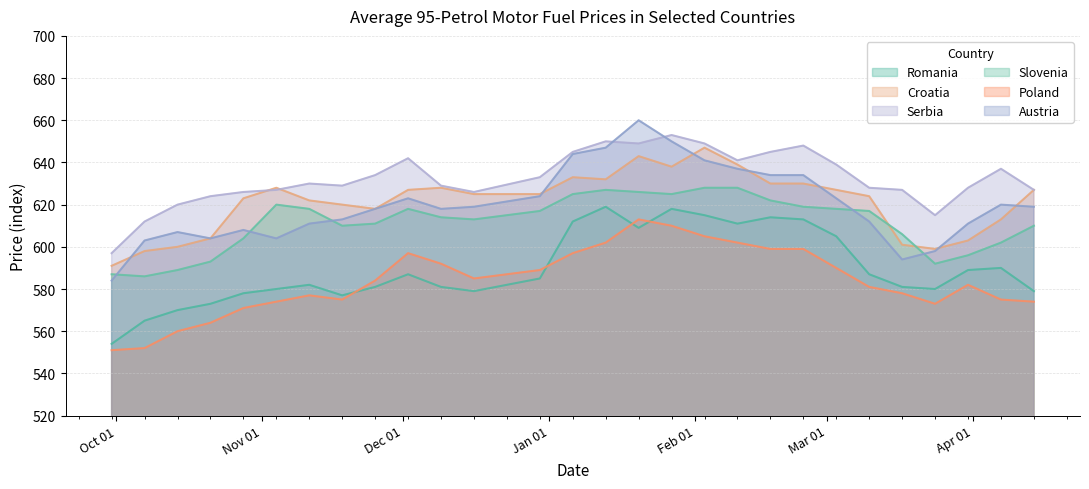

In Croatia, how many points are lower than both neighbors (excluding endpoints)?

4